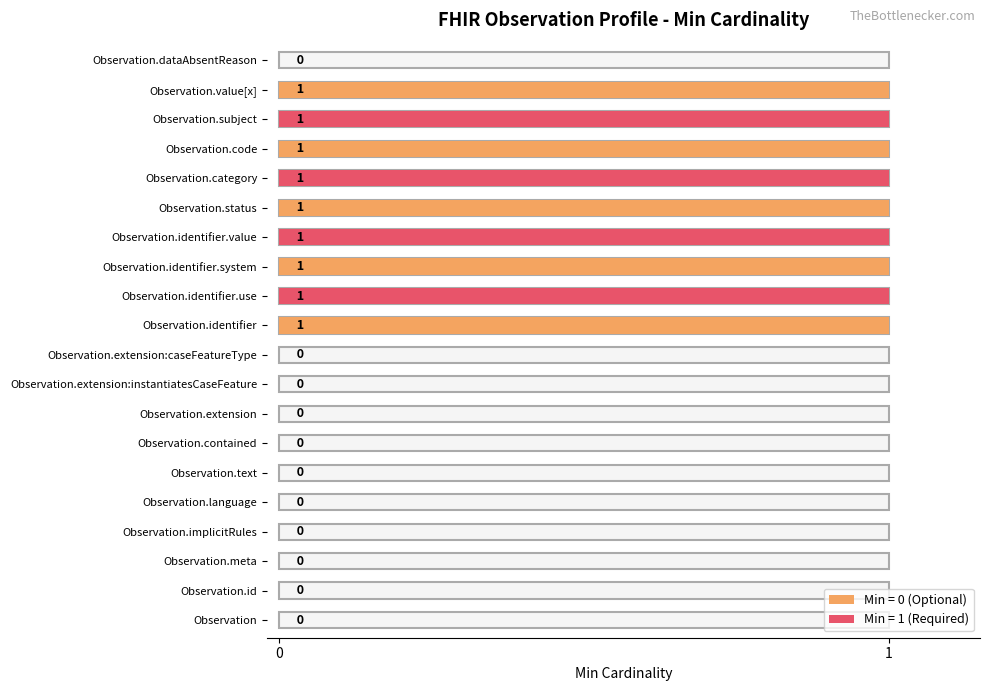

Which label corresponds to the largest value in the chart?

Observation.identifier